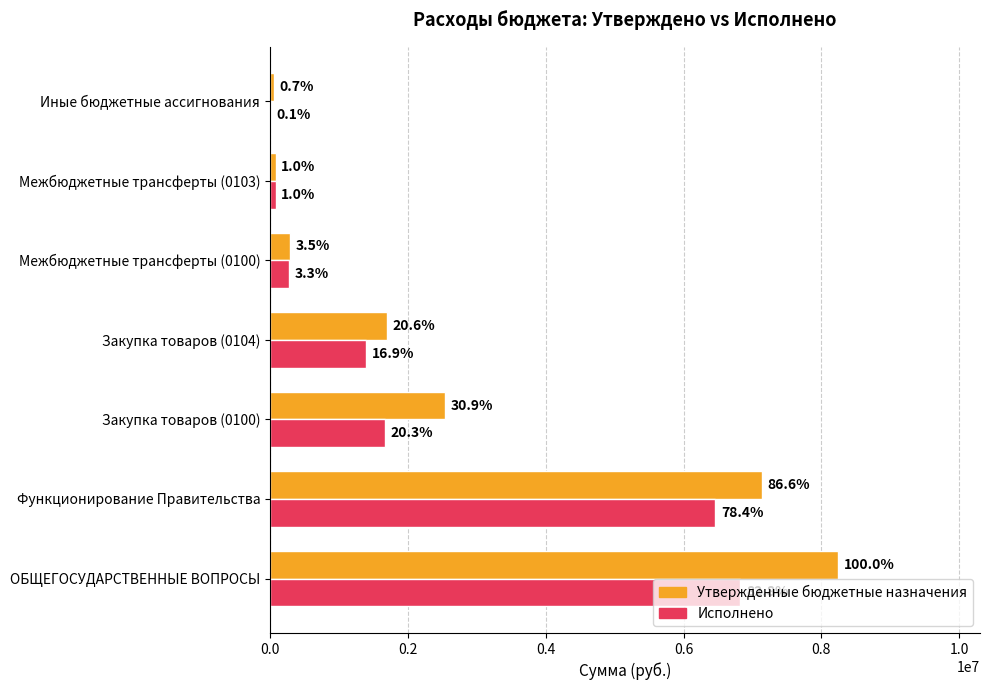

What are all the series names shown in the legend?

Утвержденные бюджетные назначения, Исполнено